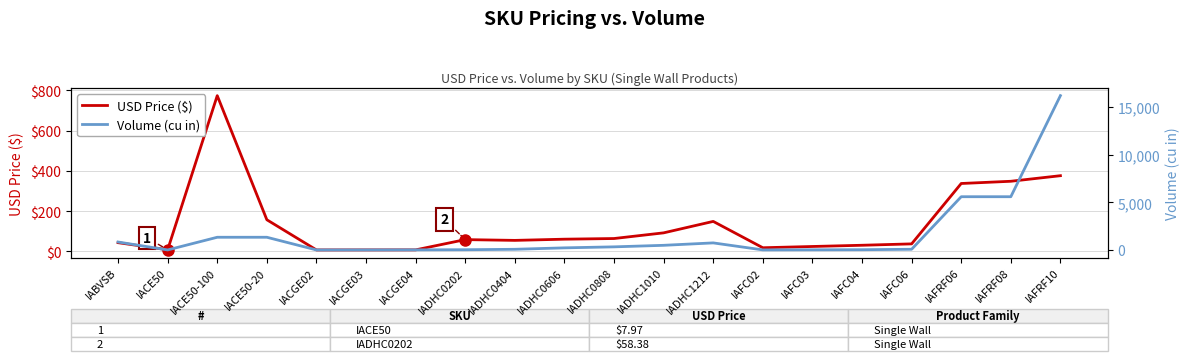

What is the label of the 1st point from the right?

IAFRF10